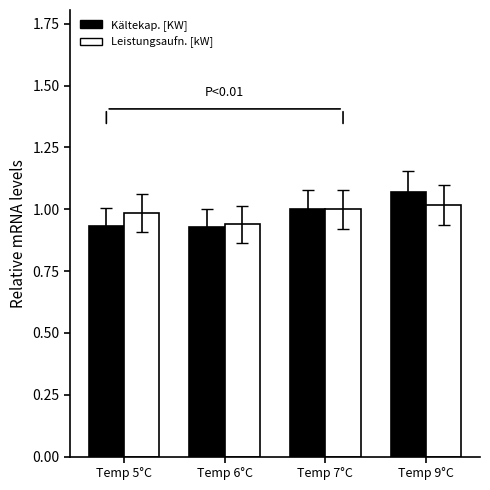

What is the value of the Leistungsaufn. [kW] bar at the 4th from the left?

1.0